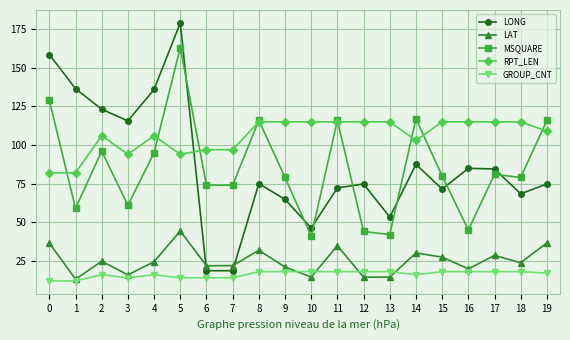

What is the maximum value shown in the chart?

179.1